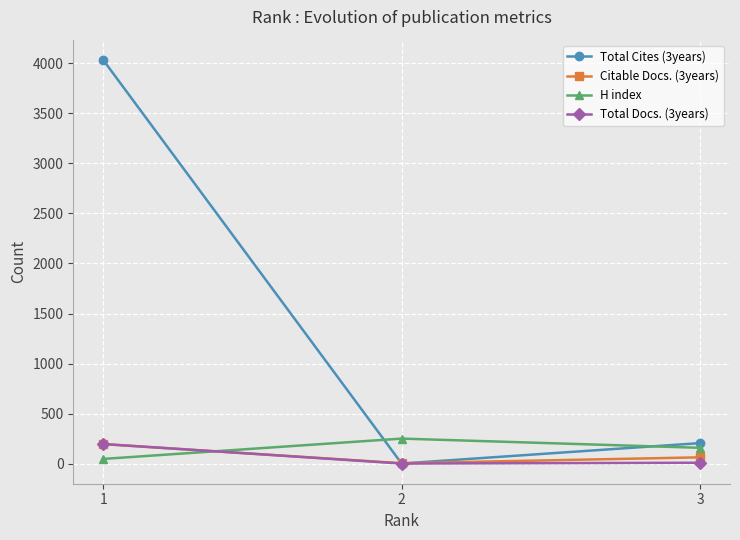

What is the maximum value shown in the chart?

4033